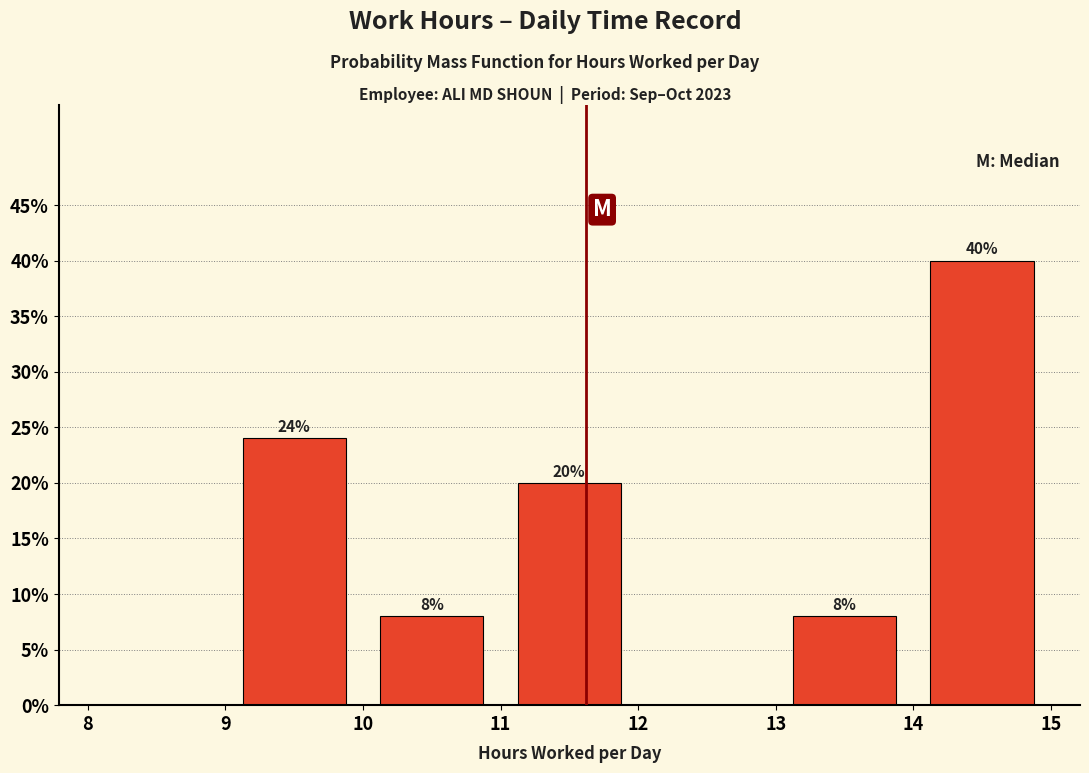

Which range on the x-axis has the tallest bar?

14 to 15